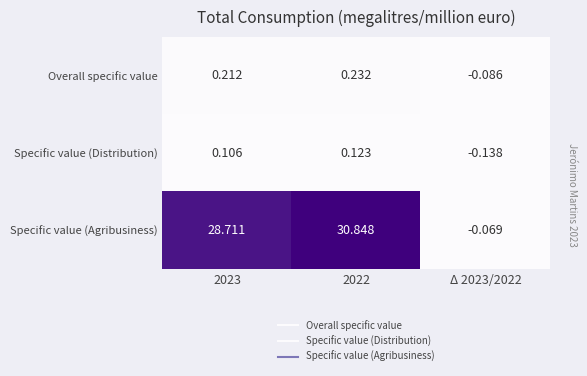

At 2022, list the series in order from smallest to largest.

Specific value (Distribution), Overall specific value, Specific value (Agribusiness)